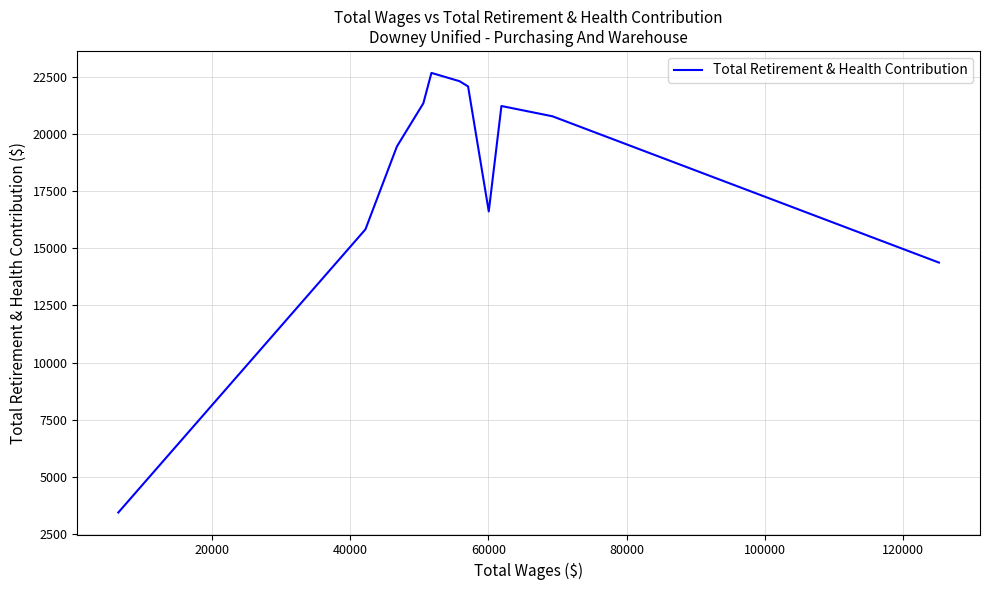

What is the maximum value shown in the chart?

22673